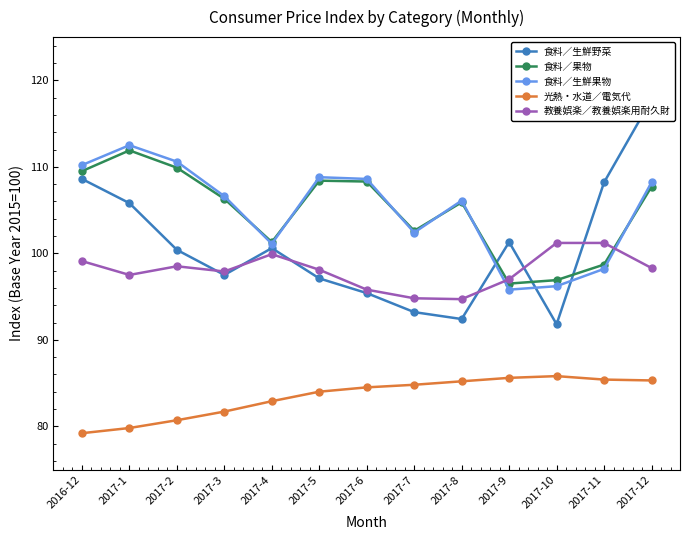

Reading left to right, what are all the values shown in this chart?

食料／生鮮野菜: 108.6	105.8	100.4	97.5	100.6	97.1	95.4	93.2	92.4	101.3	91.8	108.2	117.8
食料／果物: 109.5	111.9	109.9	106.3	101.3	108.4	108.3	102.6	105.9	96.5	96.9	98.7	107.7
食料／生鮮果物: 110.2	112.5	110.6	106.6	101.1	108.8	108.6	102.4	106.1	95.8	96.2	98.2	108.2
光熱・水道／電気代: 79.2	79.8	80.7	81.7	82.9	84.0	84.5	84.8	85.2	85.6	85.8	85.4	85.3
教養娯楽／教養娯楽用耐久財: 99.1	97.5	98.5	97.9	99.9	98.1	95.8	94.8	94.7	97.0	101.2	101.2	98.3